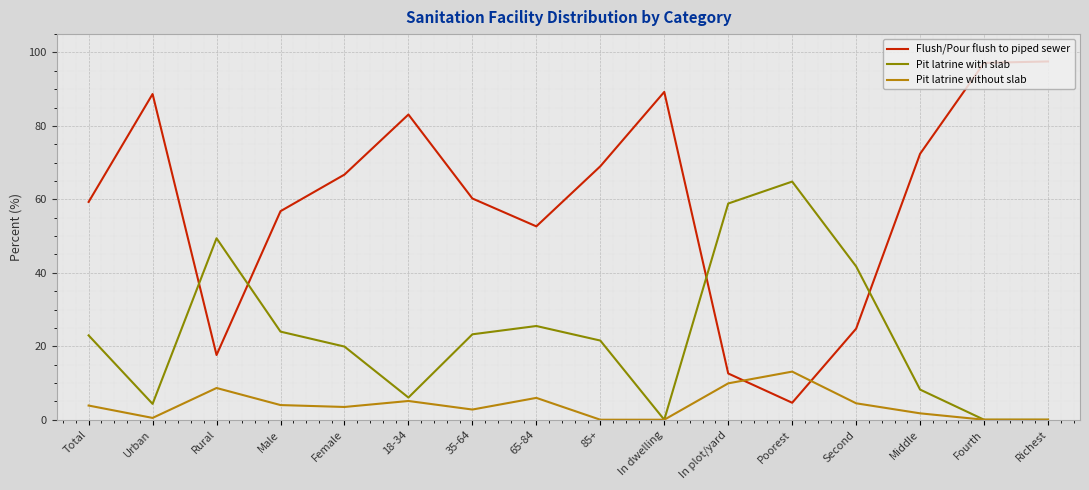

What is the difference between the maximum and second lowest values in the Pit latrine with slab series?

64.8